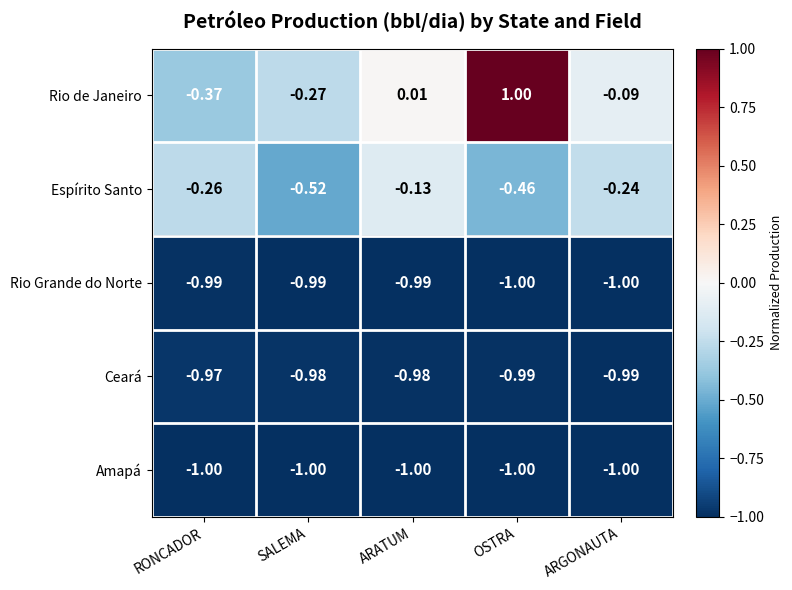

Which series has the widest spread of values?

Rio de Janeiro